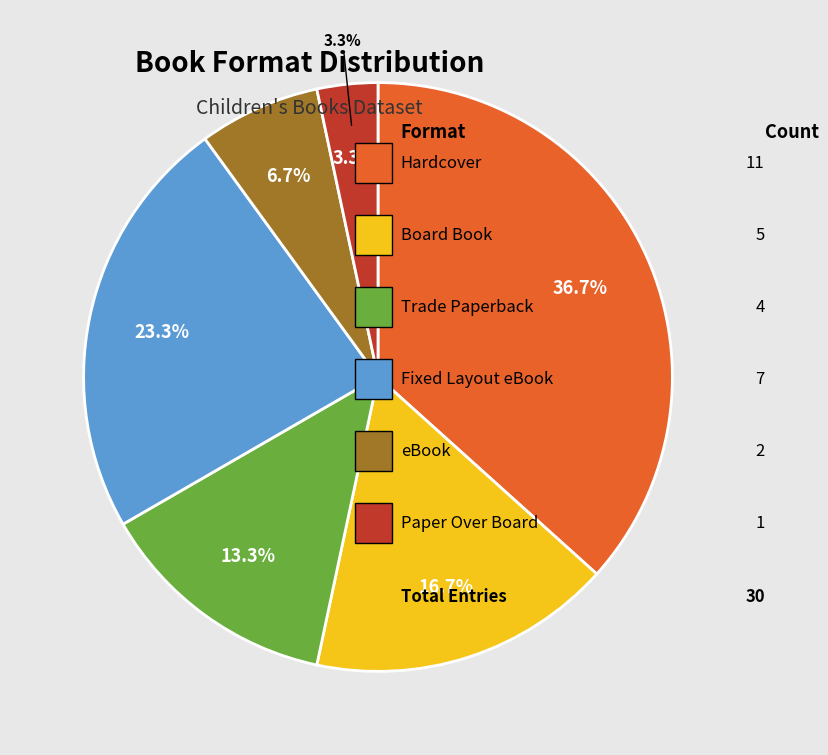

What is the largest slice in the pie chart?

Hardcover